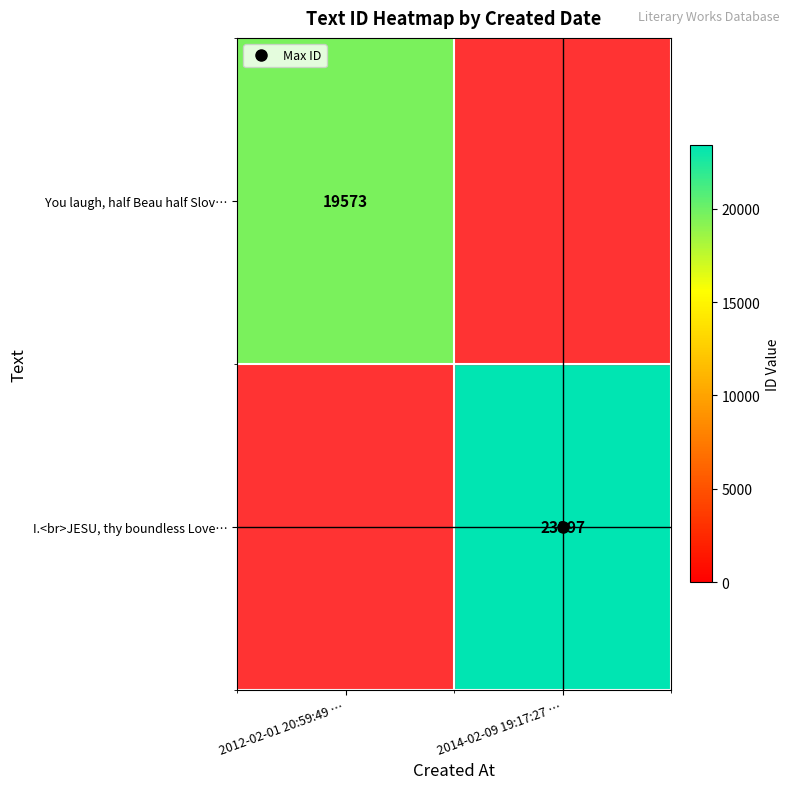

What is the sum of the You laugh, half Beau half Slov… values at 2012-02-01 20:59:49 … and 2014-02-09 19:17:27 …?

19573